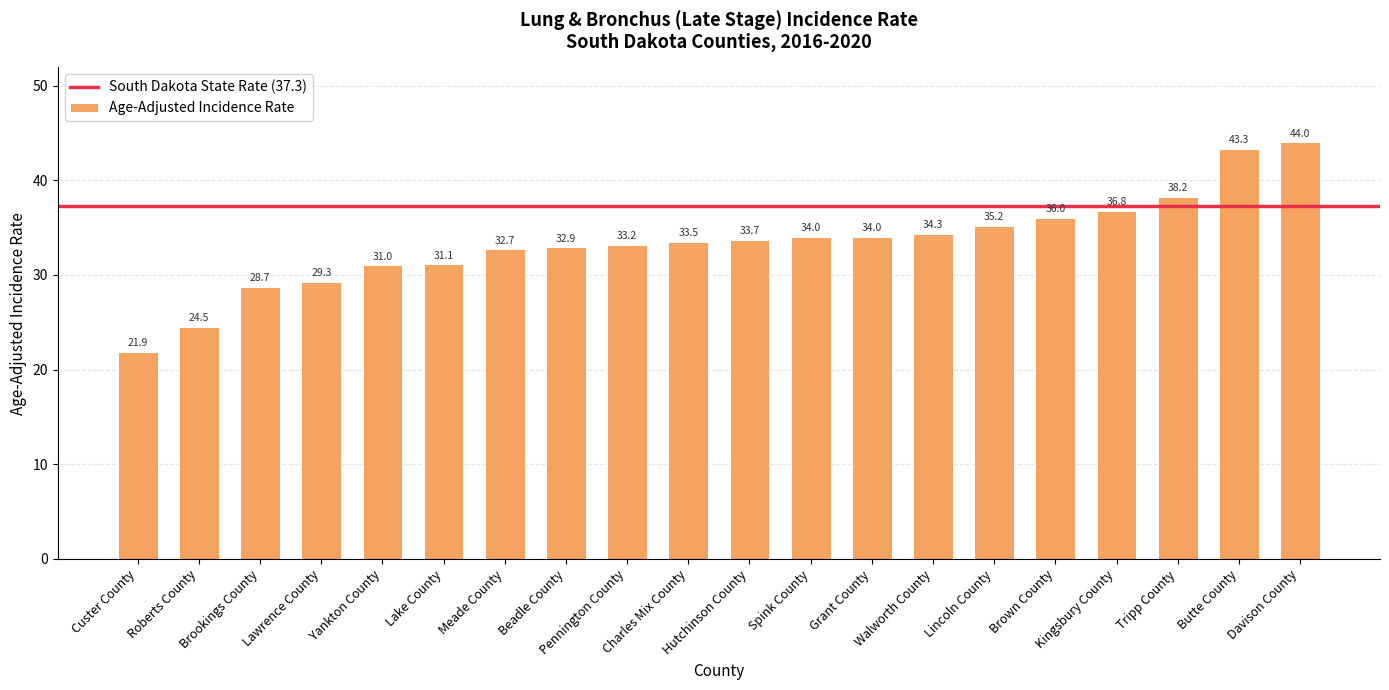

The chart shows a value of 31.0 at Yankton County. True or false?

True